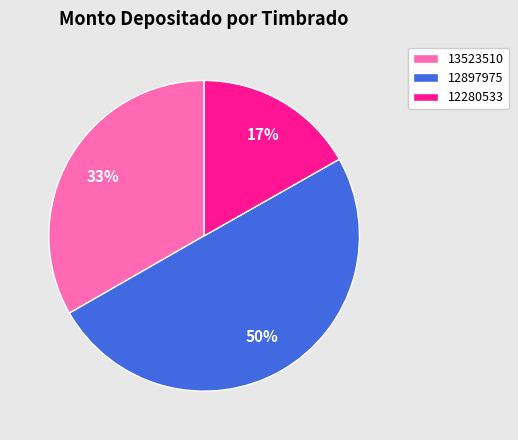

Count the number of slices in the pie.

3